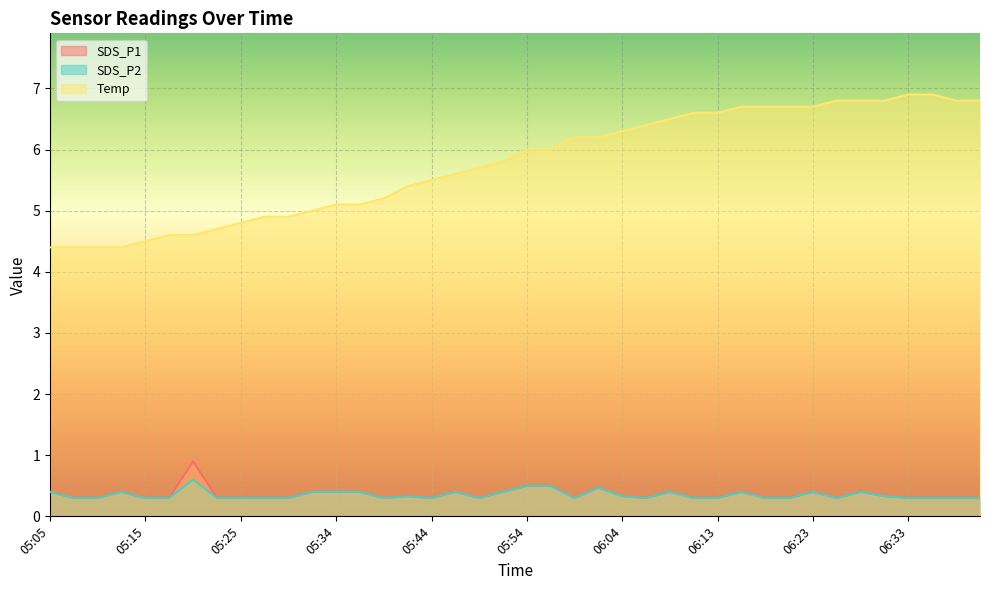

True or false: SDS_P2 and SDS_P1 intersect in this chart.

False